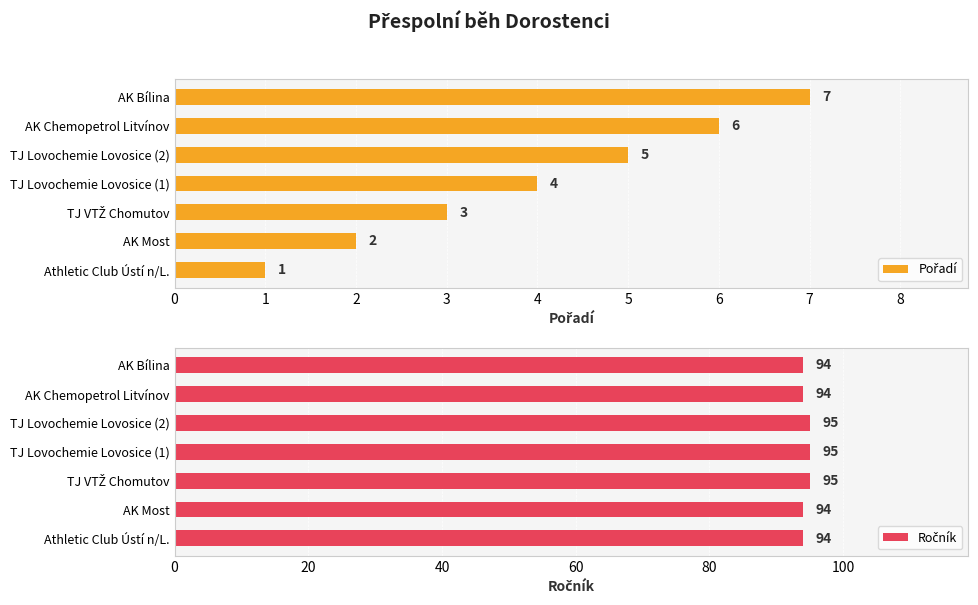

Rank the series at AK Most from highest to lowest value.

Ročník, Pořadí